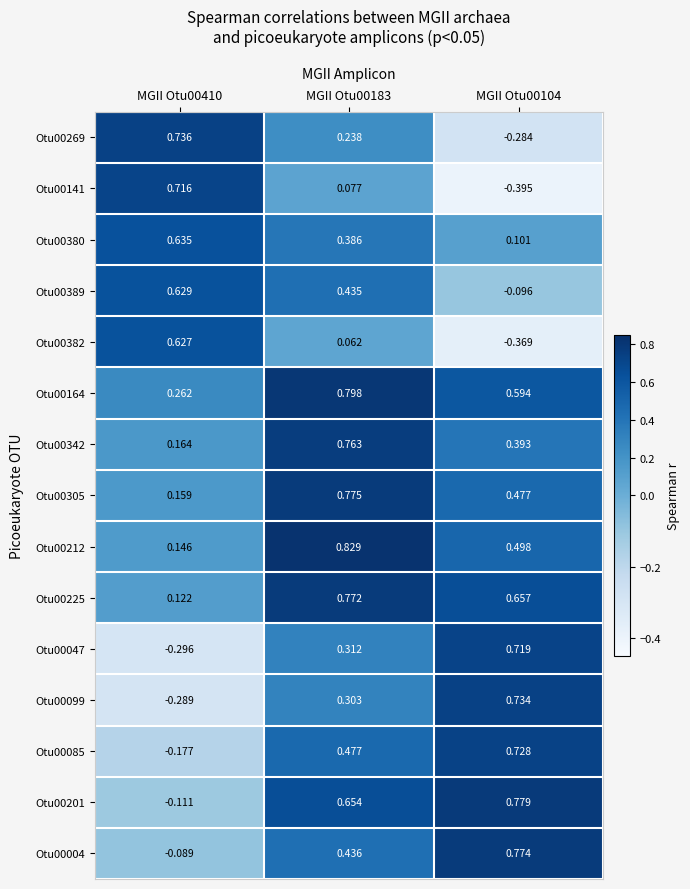

Rank the series at MGII Otu00183 from highest to lowest value.

Otu00212, Otu00164, Otu00305, Otu00225, Otu00342, Otu00201, Otu00085, Otu00004, Otu00389, Otu00380, Otu00047, Otu00099, Otu00269, Otu00141, Otu00382